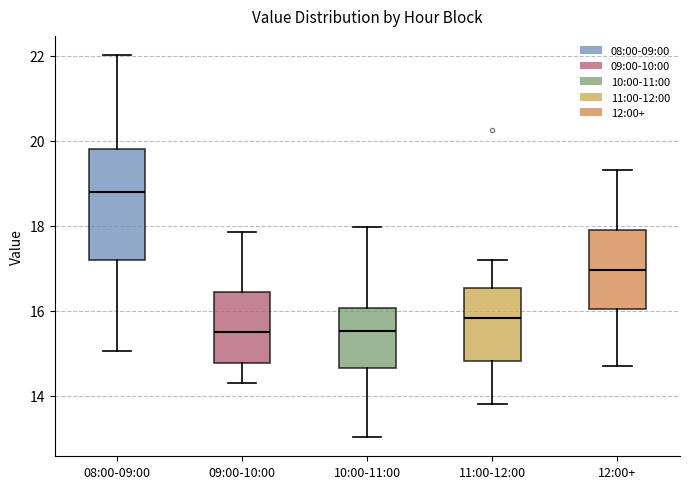

Reading left to right, read every box against the y-axis: the position of its median line, the range the box covers, and the ends of its whiskers. The values are not printed on the chart, so give them approximately, as read against the axis.

08:00-09:00: median 18.8, box 17.2 to 19.8, whiskers 15.0 to 22.0
09:00-10:00: median 15.4, box 14.8 to 16.4, whiskers 14.4 to 17.8
10:00-11:00: median 15.6, box 14.6 to 16.0, whiskers 13.0 to 18.0
11:00-12:00: median 15.8, box 14.8 to 16.6, whiskers 13.8 to 17.2
12:00+: median 17.0, box 16.0 to 18.0, whiskers 14.8 to 19.4